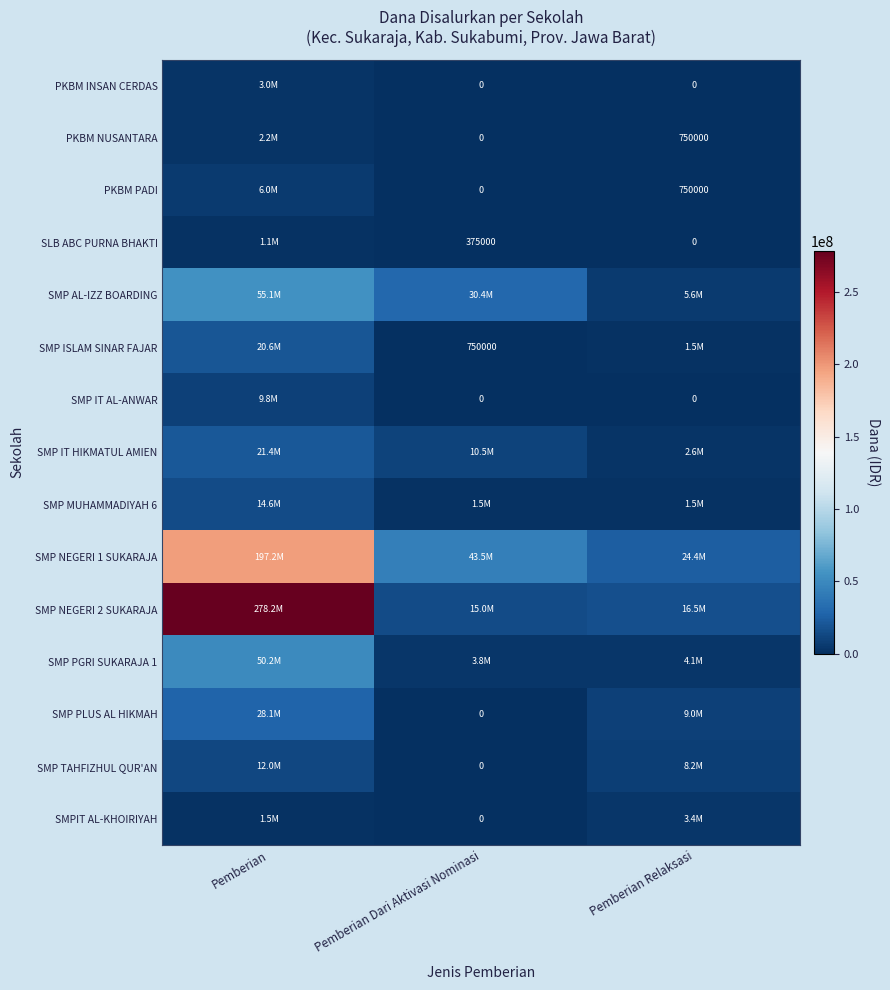

Is it true that PKBM NUSANTARA equals 750000 at Pemberian Relaksasi?

True